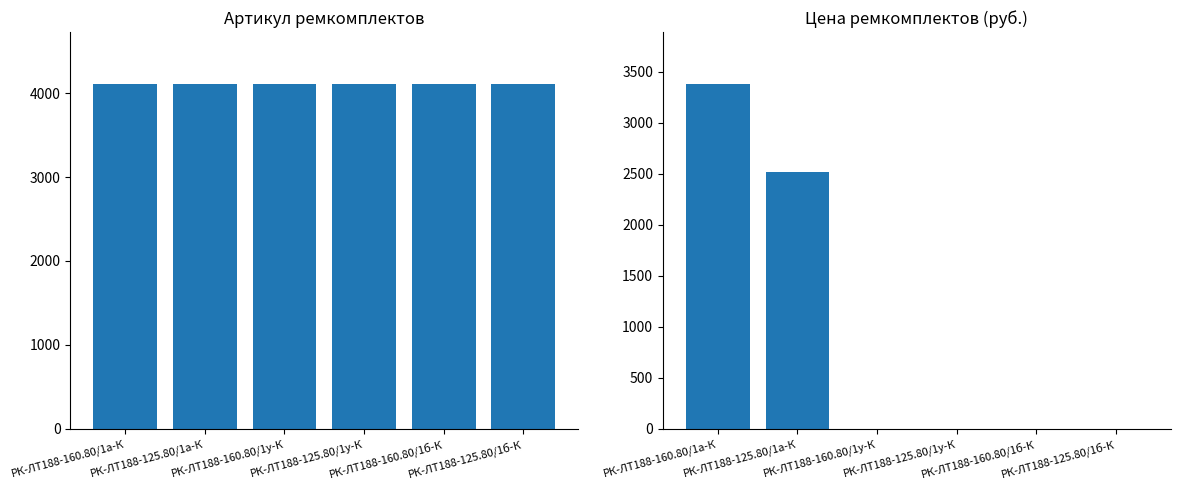

Which series has the largest total across all categories?

Артикул